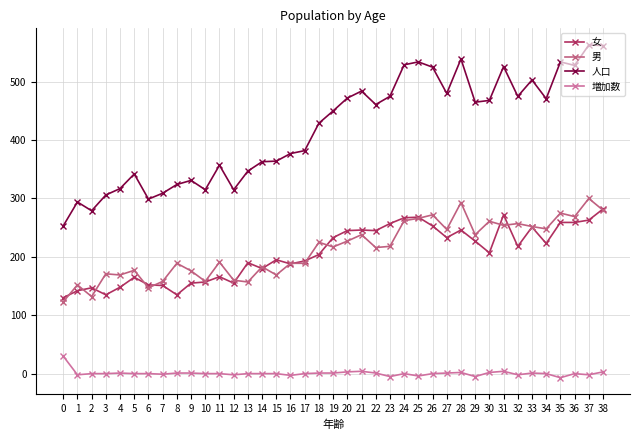

Where do 男 and 女 first cross each other?

0 and 1